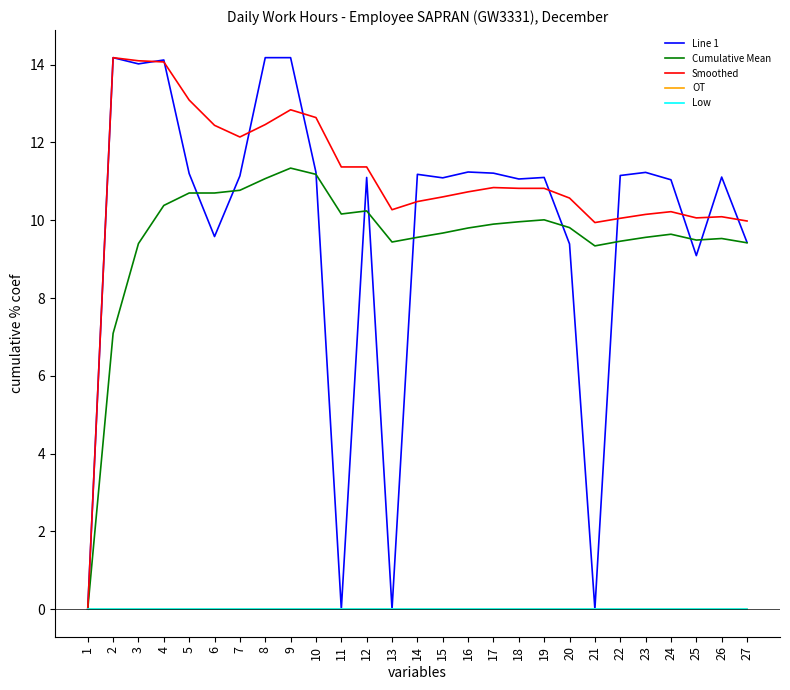

Does the chart display data point markers on the line(s)?

No